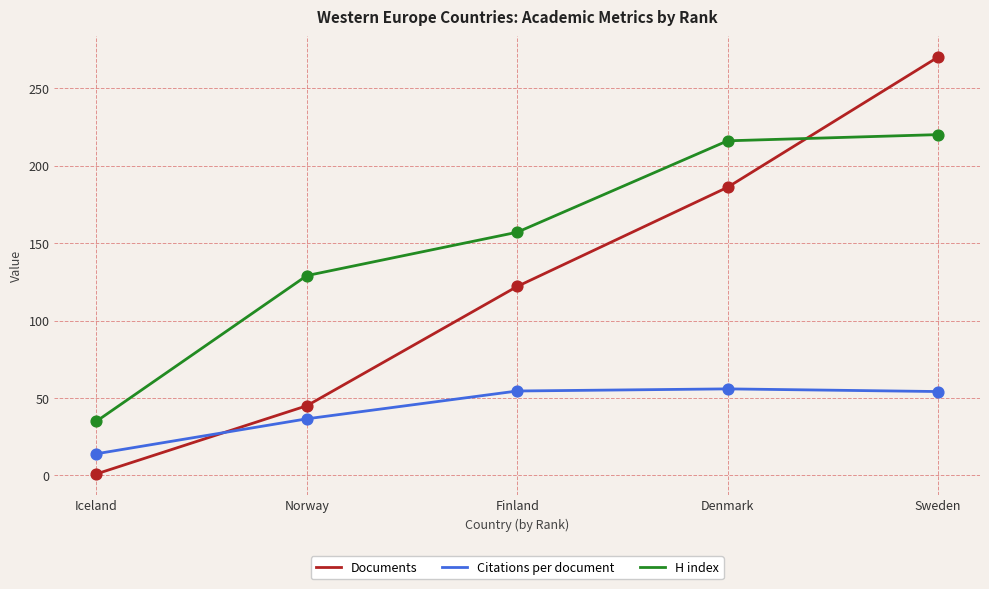

Which series has the largest total across all categories?

H index